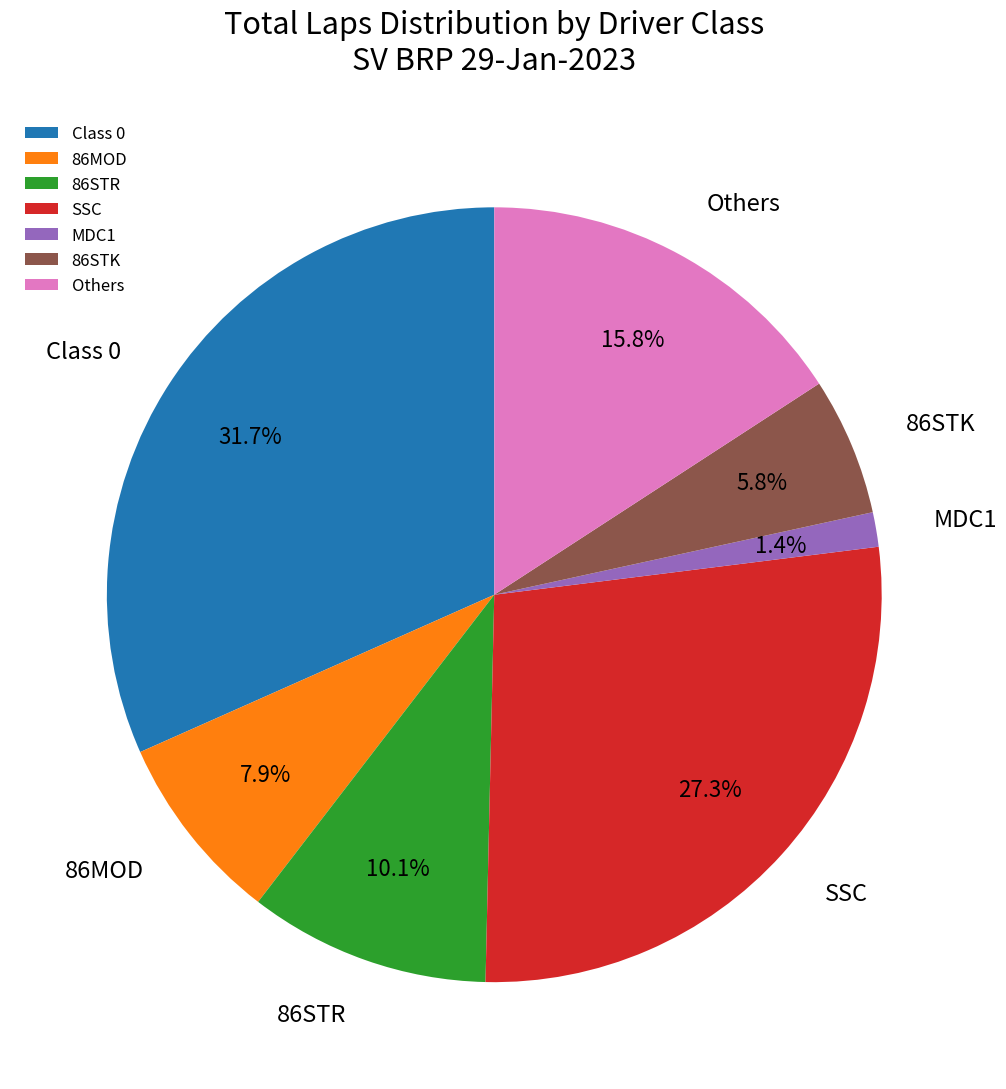

Which slice is the largest?

Class 0